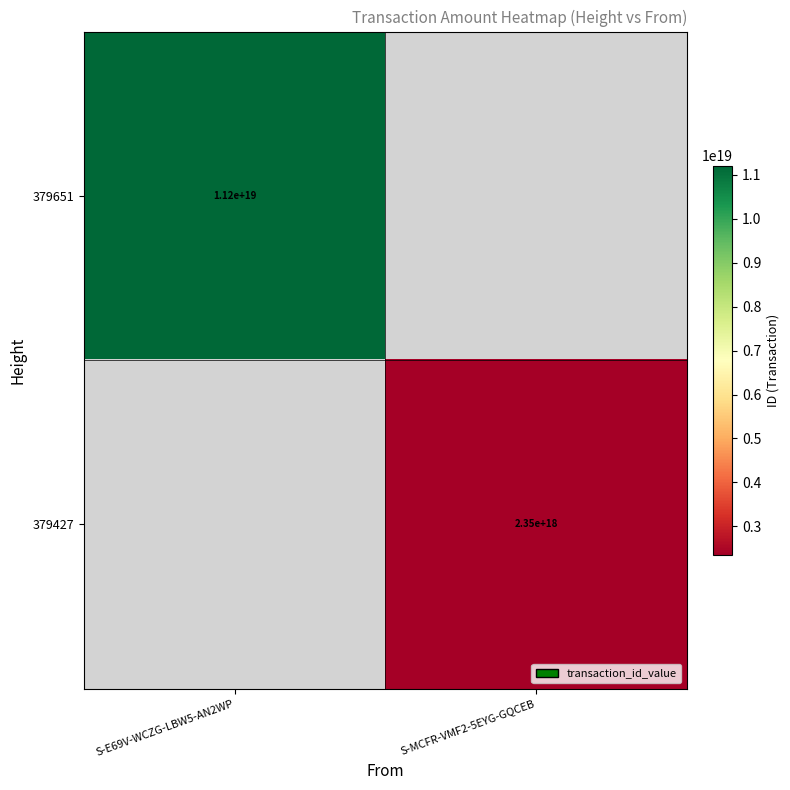

Is it true that 379427 equals 2350000000000000000 at S-MCFR-VMF2-5EYG-GQCEB?

True